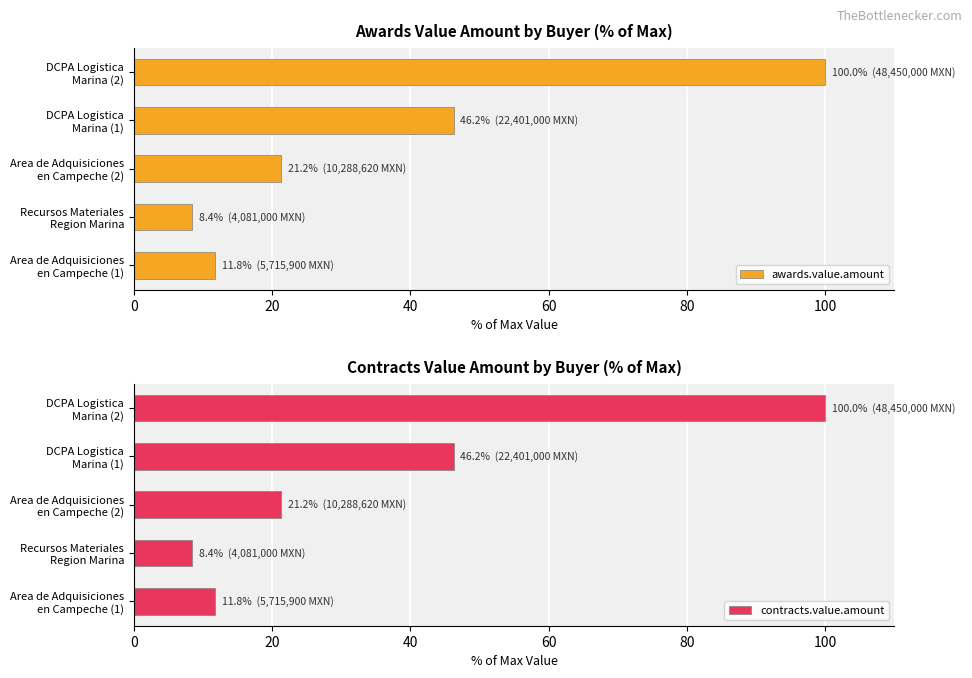

What is the difference between the maximum and minimum values in the contracts.value.amount series?

91.6